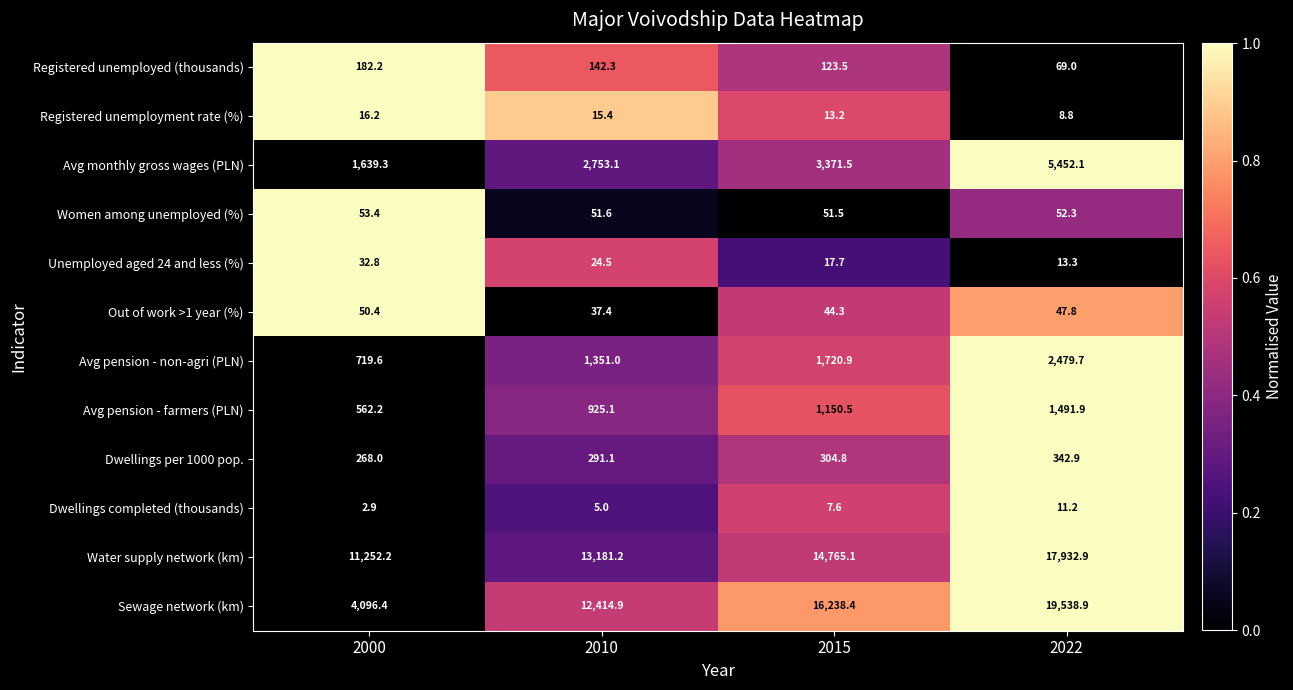

What is the sum of the Registered unemployed (thousands) values at 2010 and 2022?

211.3